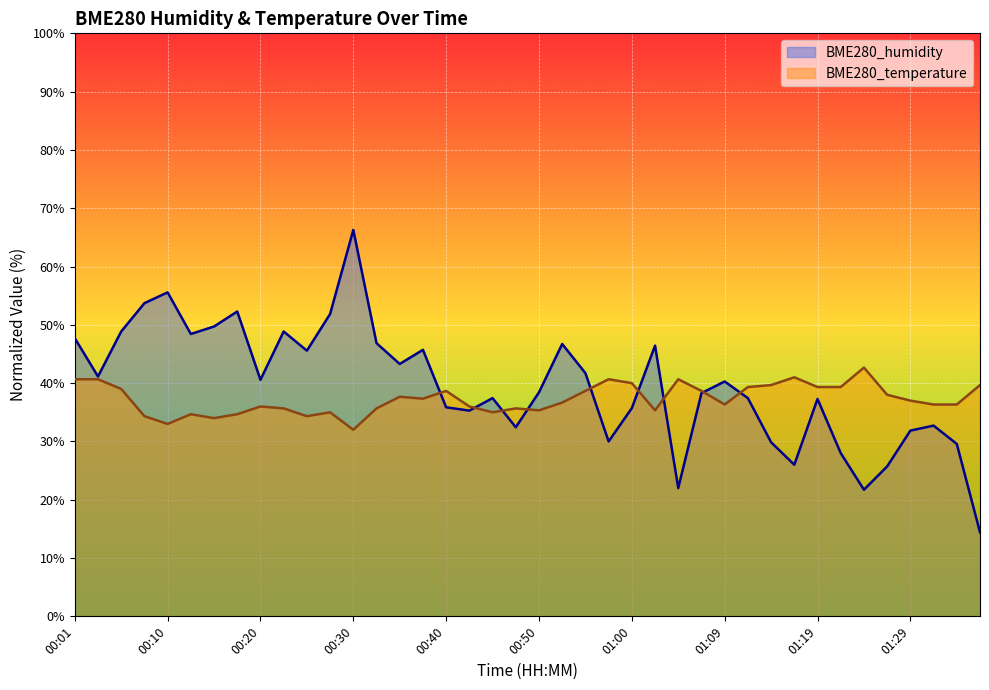

True or false: BME280_temperature has a value of 17.1 at 00:15.

False